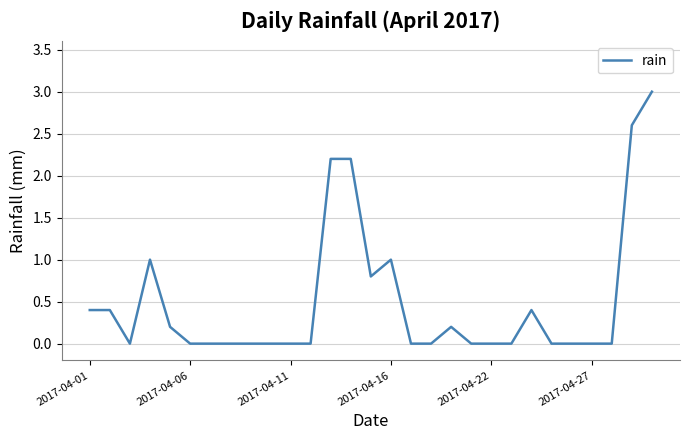

Reading left to right, what are all the values shown in this chart?

0.4	0.4	0.0	1.0	0.2	0.0	0.0	0.0	0.0	0.0	0.0	0.0	2.2	2.2	0.8	1.0	0.0	0.0	0.2	0.0	0.0	0.0	0.4	0.0	0.0	0.0	0.0	2.6	3.0